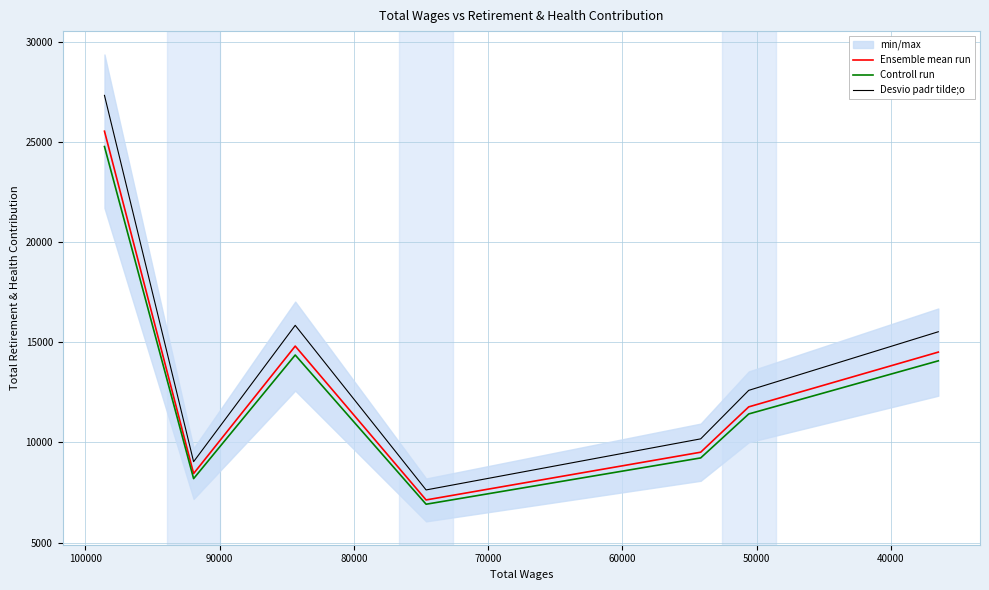

True or false: Ensemble mean run and Desvio padr tilde;o cross at least once.

False